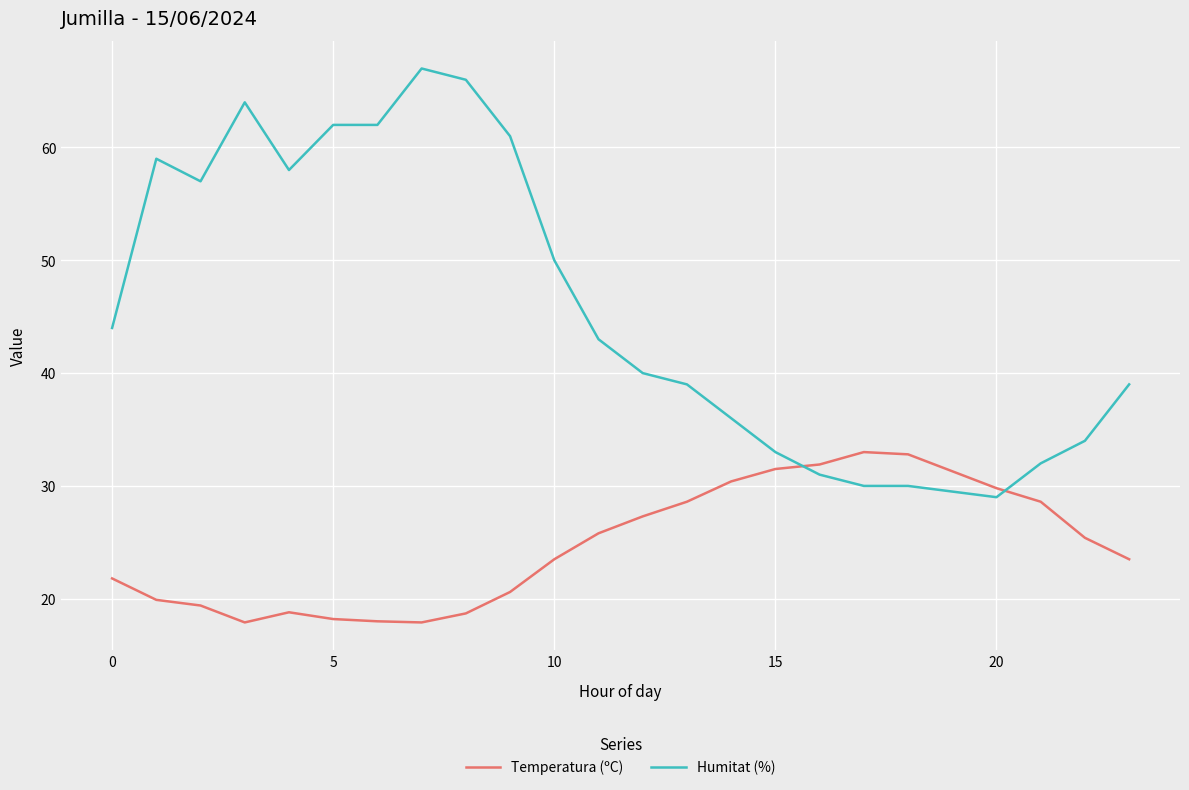

Which series ends up on top after the final intersection of Temperatura (ºC) and Humitat (%)?

Humitat (%)